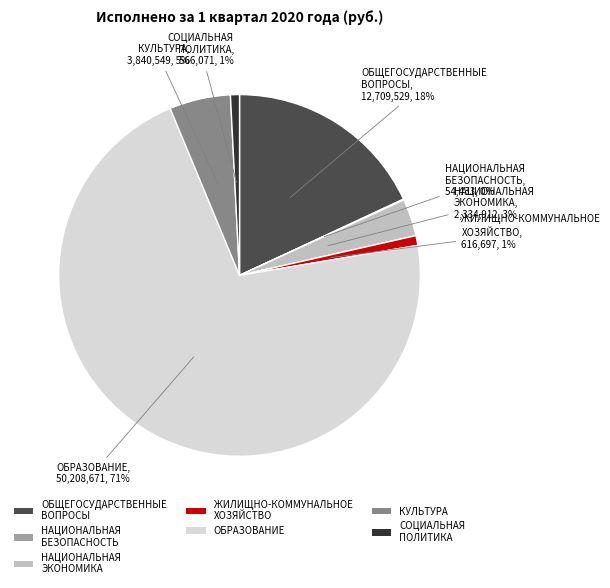

True or false: КУЛЬТУРА accounts for 5% of the total.

True